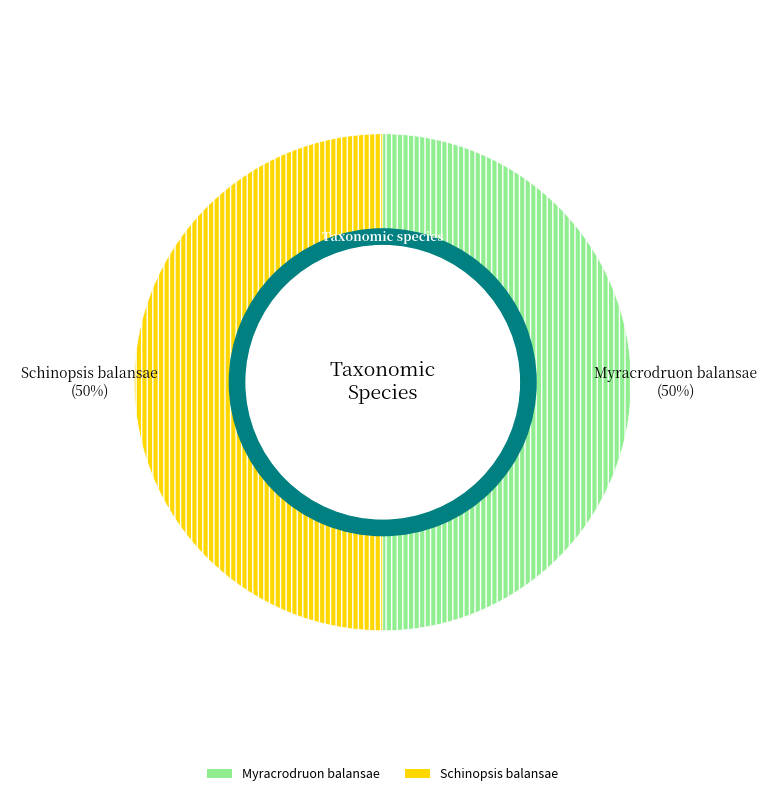

Approximately how many times larger is the value at 390372 compared to 369876?

1.0